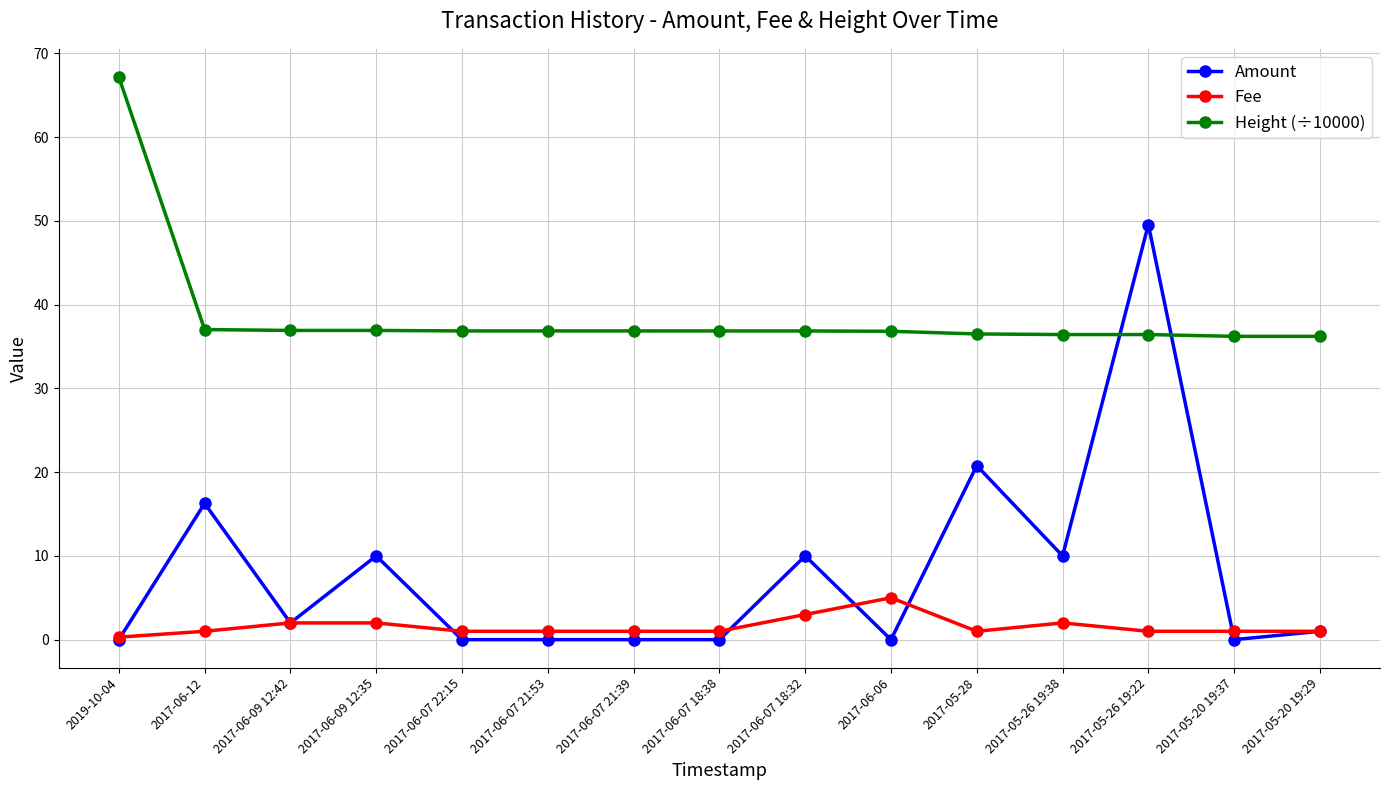

What are all the series names shown in the legend?

Amount, Fee, Height (÷10000)